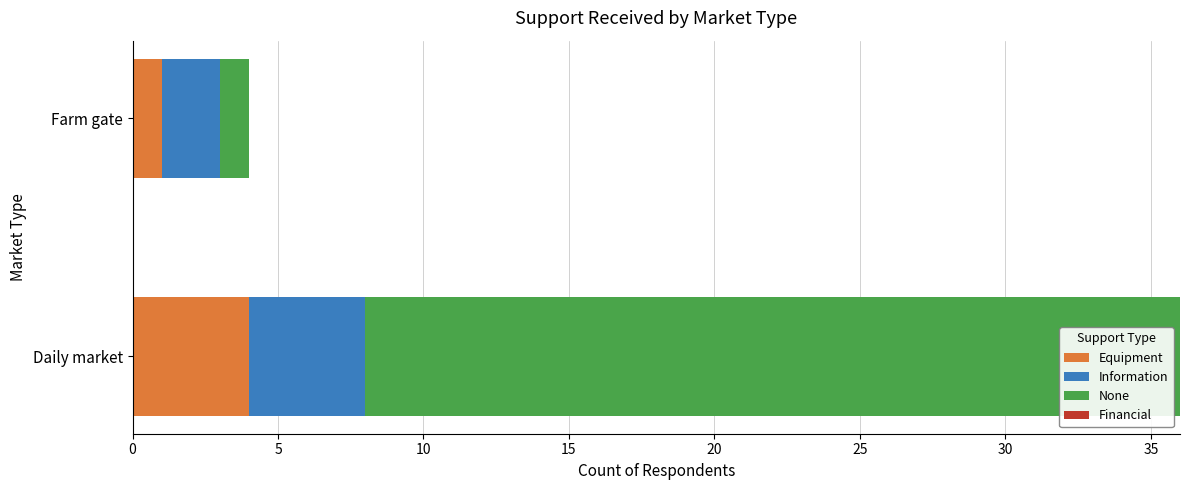

Rank the categories by Equipment value from lowest to highest.

Farm gate, Daily market